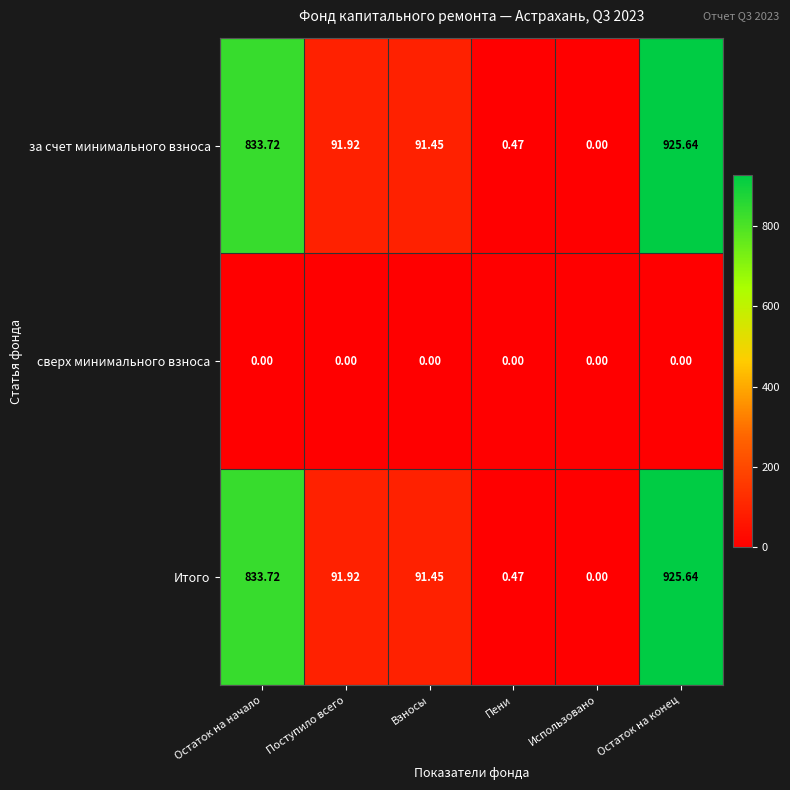

What is the spread (max minus min) of values at Остаток на конец?

925.6